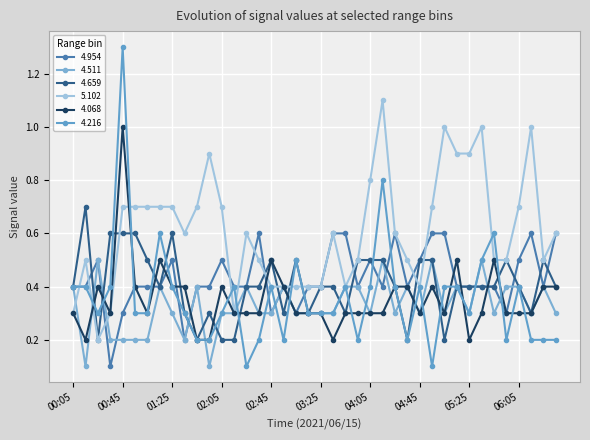

Which series has the largest total across all categories?

5.102